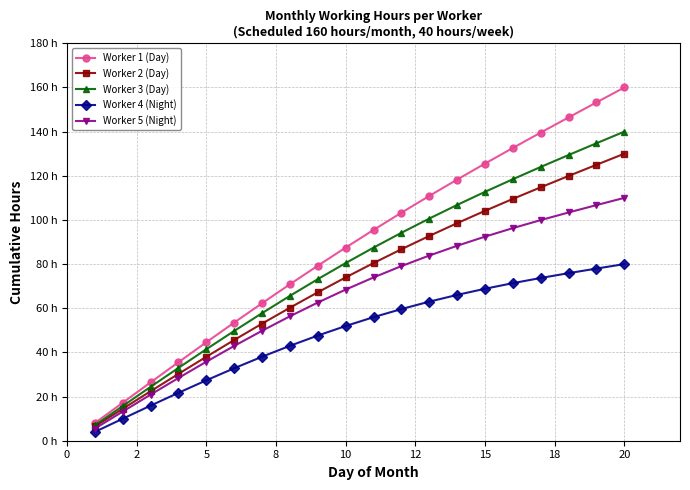

What are all the series names shown in the legend?

Worker 1 (Day), Worker 2 (Day), Worker 3 (Day), Worker 4 (Night), Worker 5 (Night)